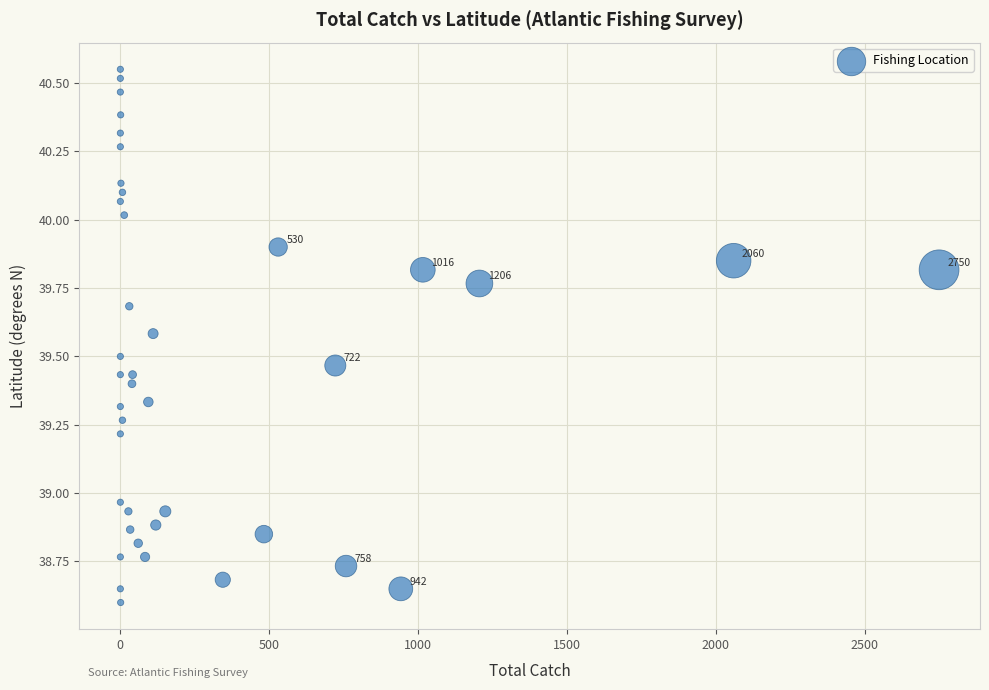

What is the range of X values (max minus min)?

2750.0